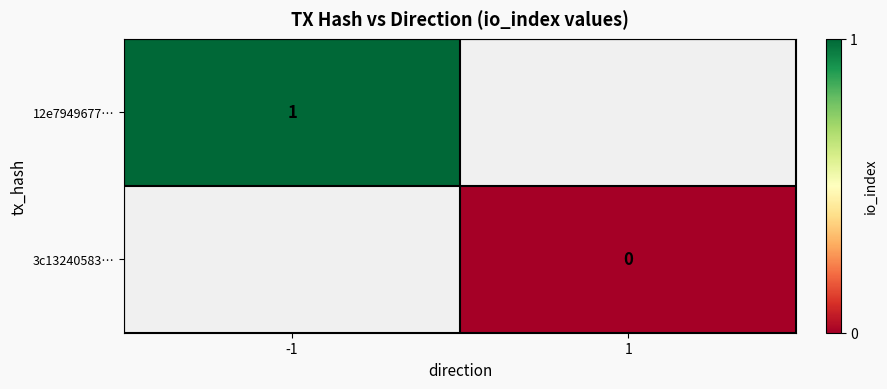

True or false: 12e7949677… has a value of 2 at -1.

False